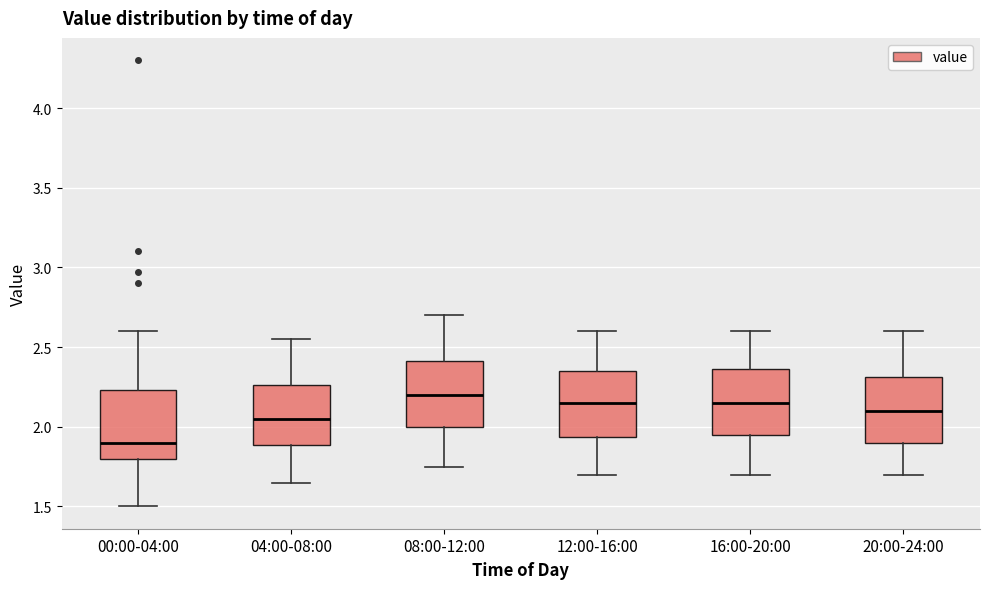

Reading left to right, read every box against the y-axis: the position of its median line, the range the box covers, and the ends of its whiskers. The values are not printed on the chart, so give them approximately, as read against the axis.

00:00-04:00: median 1.90, box 1.80 to 2.25, whiskers 1.50 to 2.60
04:00-08:00: median 2.05, box 1.90 to 2.25, whiskers 1.65 to 2.55
08:00-12:00: median 2.20, box 2.00 to 2.40, whiskers 1.75 to 2.70
12:00-16:00: median 2.15, box 1.95 to 2.35, whiskers 1.70 to 2.60
16:00-20:00: median 2.15, box 1.95 to 2.35, whiskers 1.70 to 2.60
20:00-24:00: median 2.10, box 1.90 to 2.30, whiskers 1.70 to 2.60